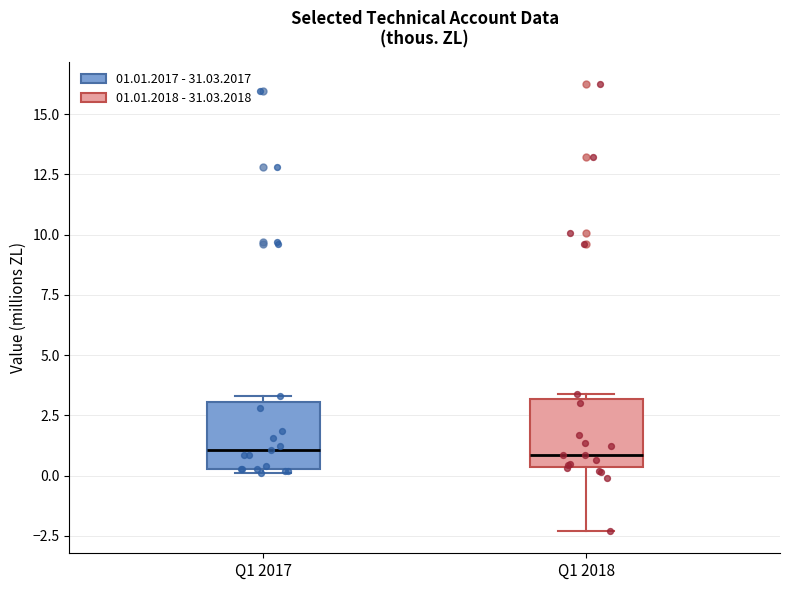

Reading left to right, read every box against the y-axis: the position of its median line, the range the box covers, and the ends of its whiskers. The values are not printed on the chart, so give them approximately, as read against the axis.

Q1 2017: median 1.0, box 0.5 to 3.0, whiskers 0.0 to 3.5
Q1 2018: median 1.0, box 0.5 to 3.0, whiskers -2.5 to 3.5